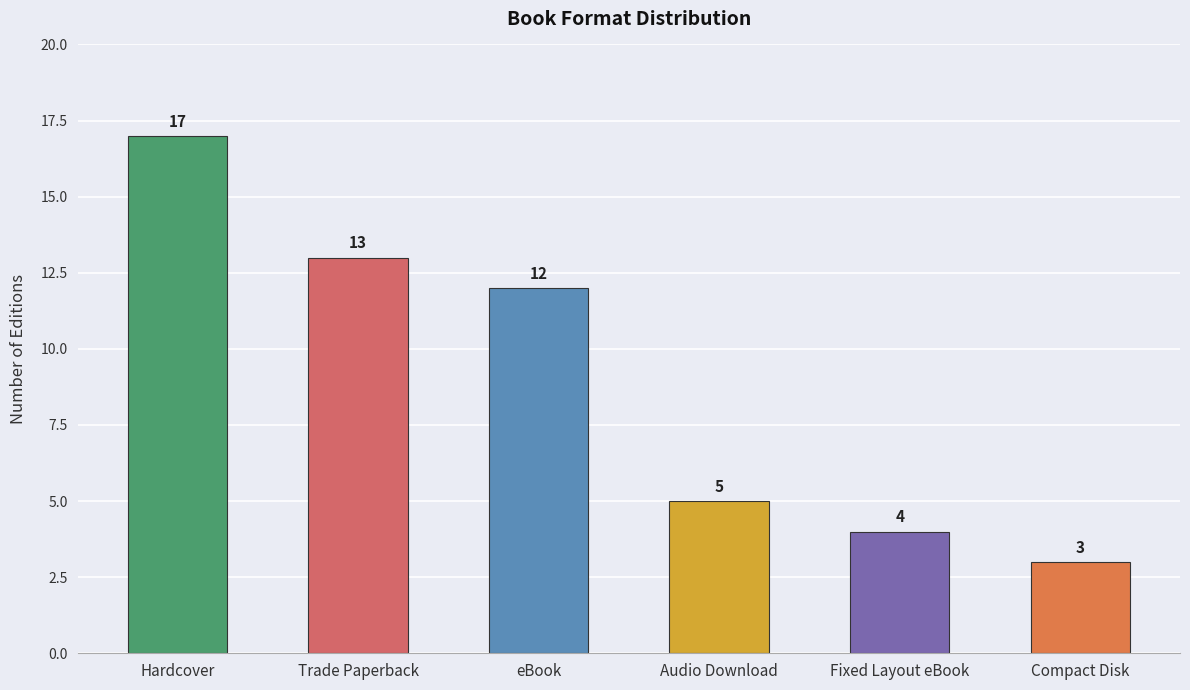

Does the chart contain stacked bars?

No